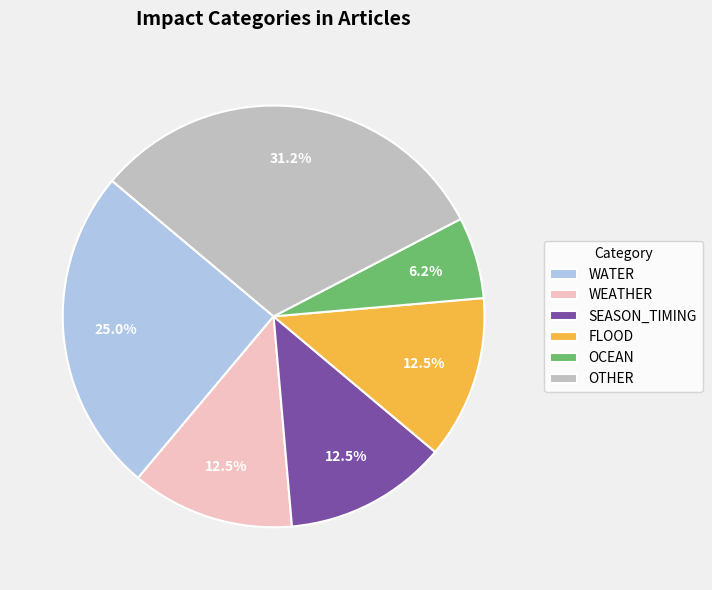

Between WATER and OCEAN, which is larger?

WATER